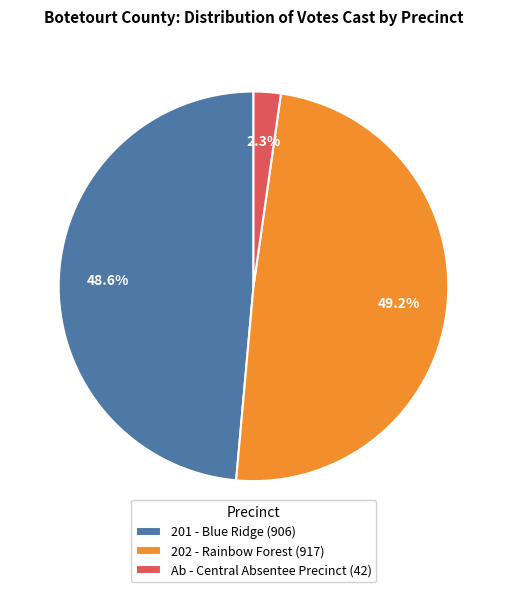

To the nearest percent, what is the difference between the Ab - Central Absentee Precinct and 202 - Rainbow Forest slice percentages?

47%